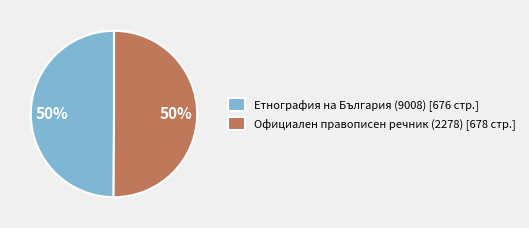

To the nearest percent, what percentage of the pie is Етнография на България (9008)?

50%